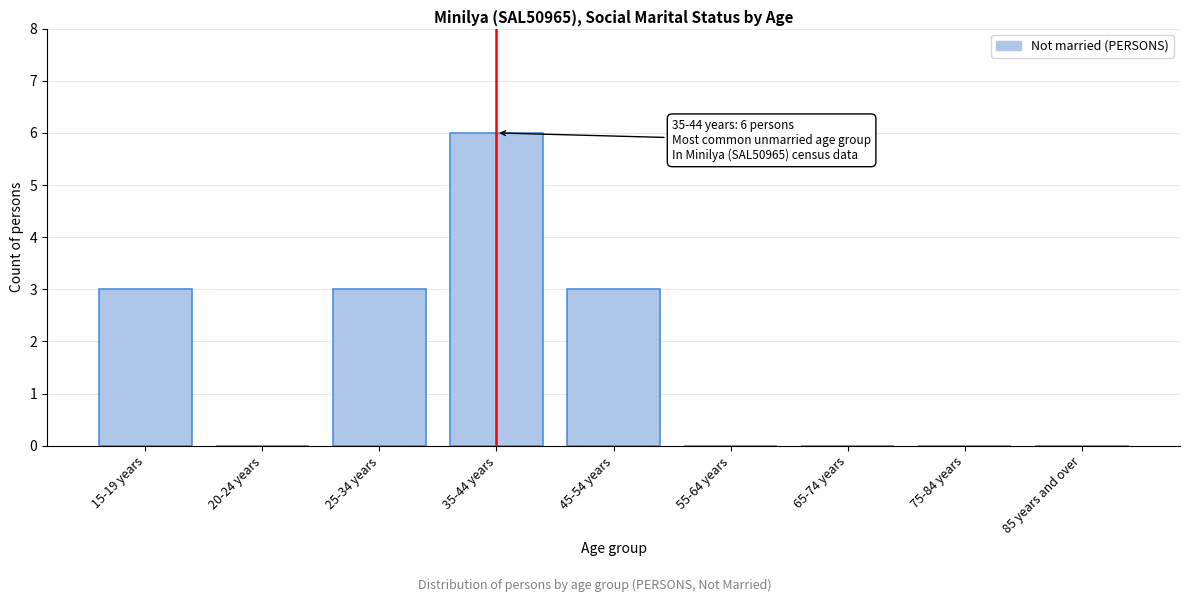

Reading left to right, transcribe all the data shown in this chart.

15-19 years=3	20-24 years=0	25-34 years=3	35-44 years=6	45-54 years=3	55-64 years=0	65-74 years=0	75-84 years=0	85 years and over=0